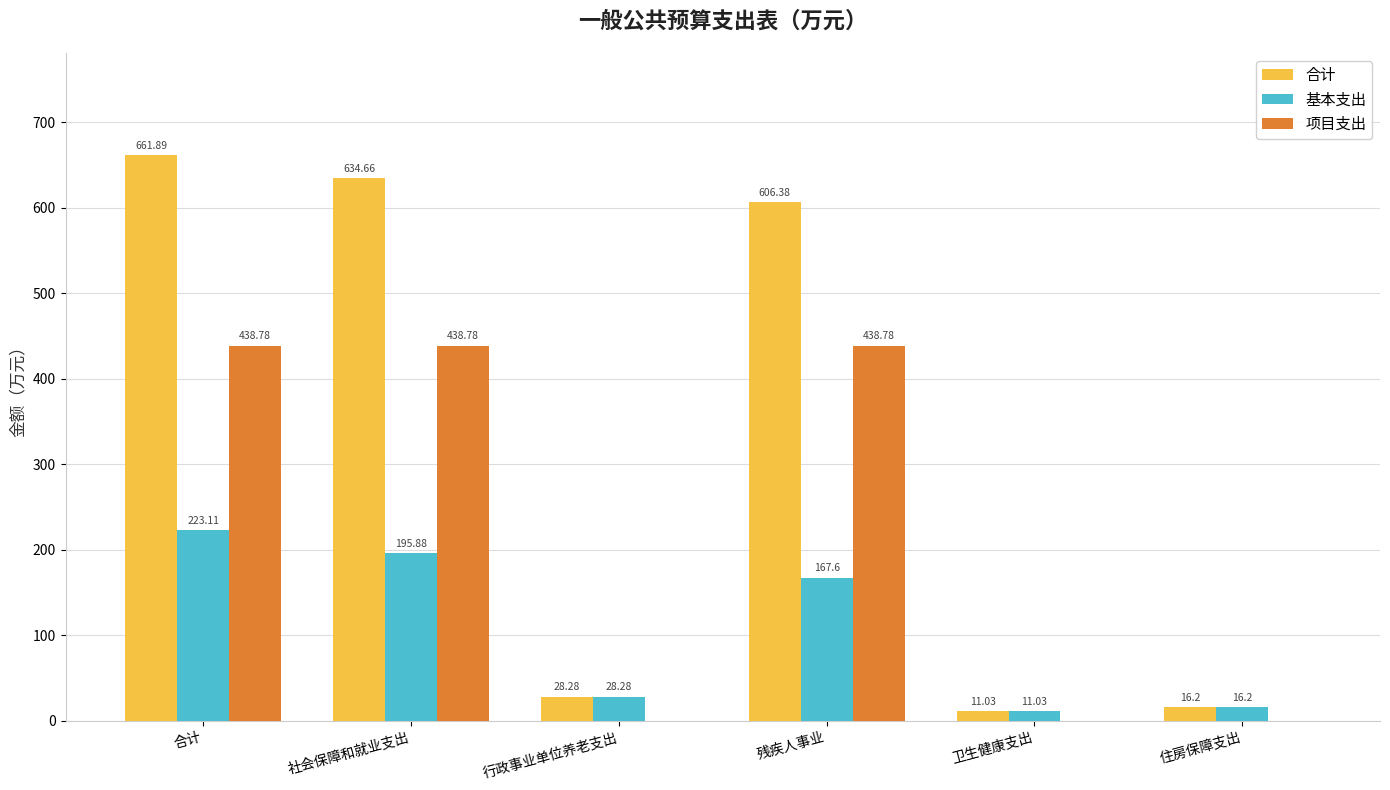

The 合计 series shows 634.7 at 社会保障和就业支出. True or false?

True